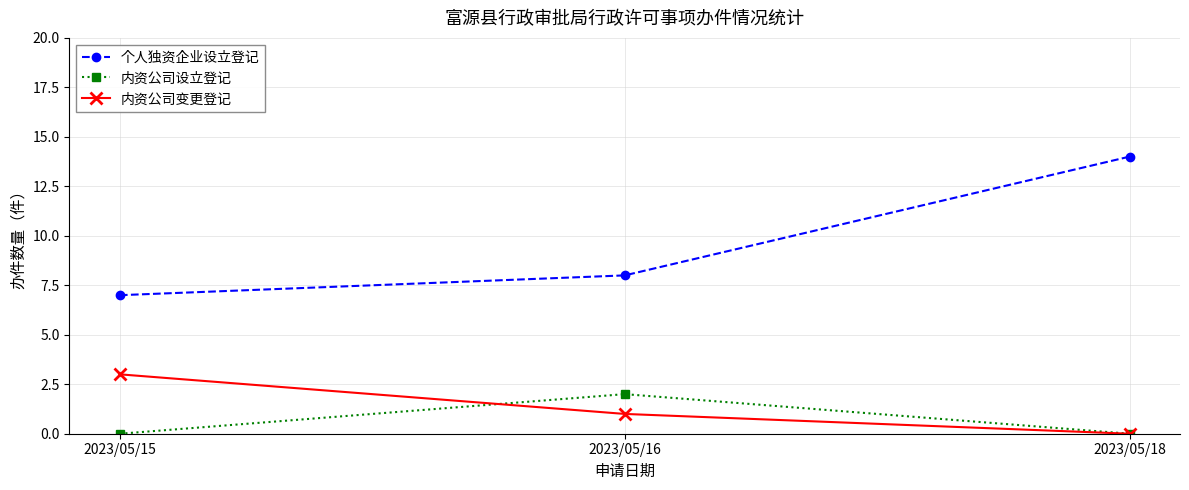

What is the value of the 内资公司设立登记 point at the 2nd from the left?

2